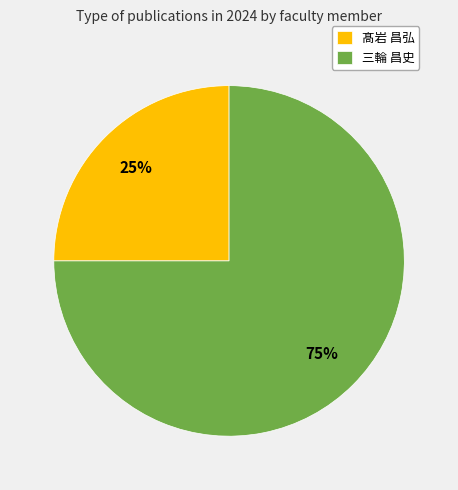

What is the largest slice in the pie chart?

三輪 昌史